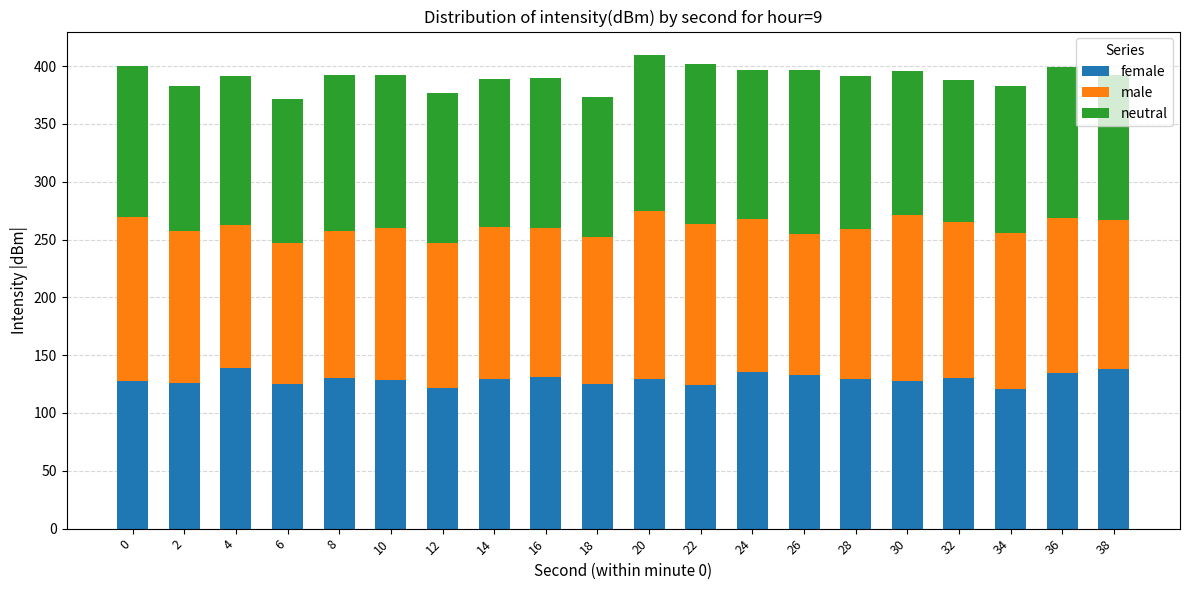

What are all the series names shown in the legend?

female, male, neutral